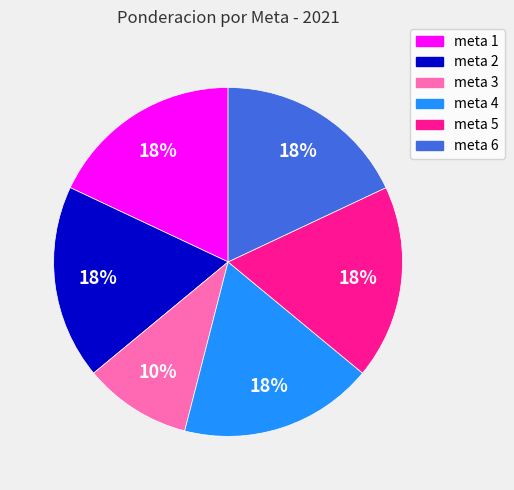

Count the number of slices in the pie.

6